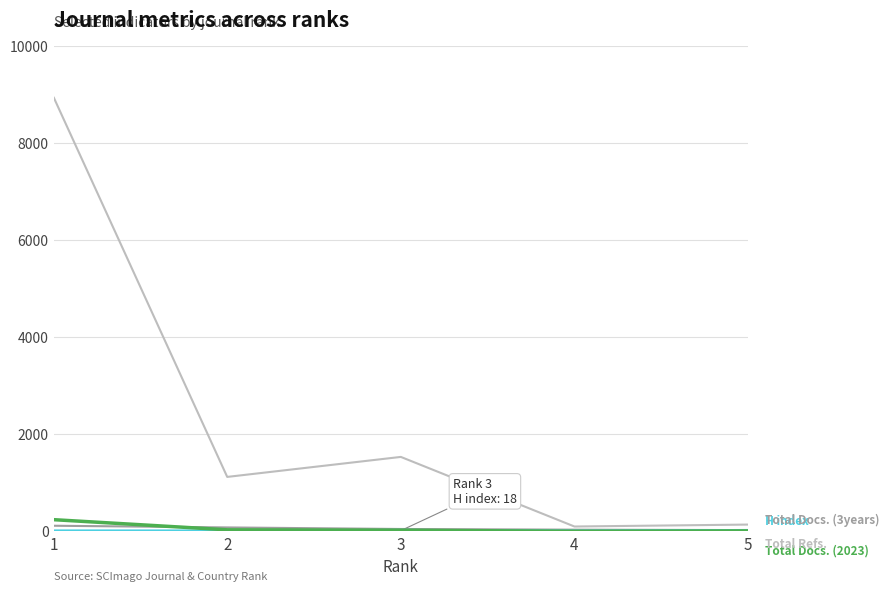

What is the maximum value shown in the chart?

8947